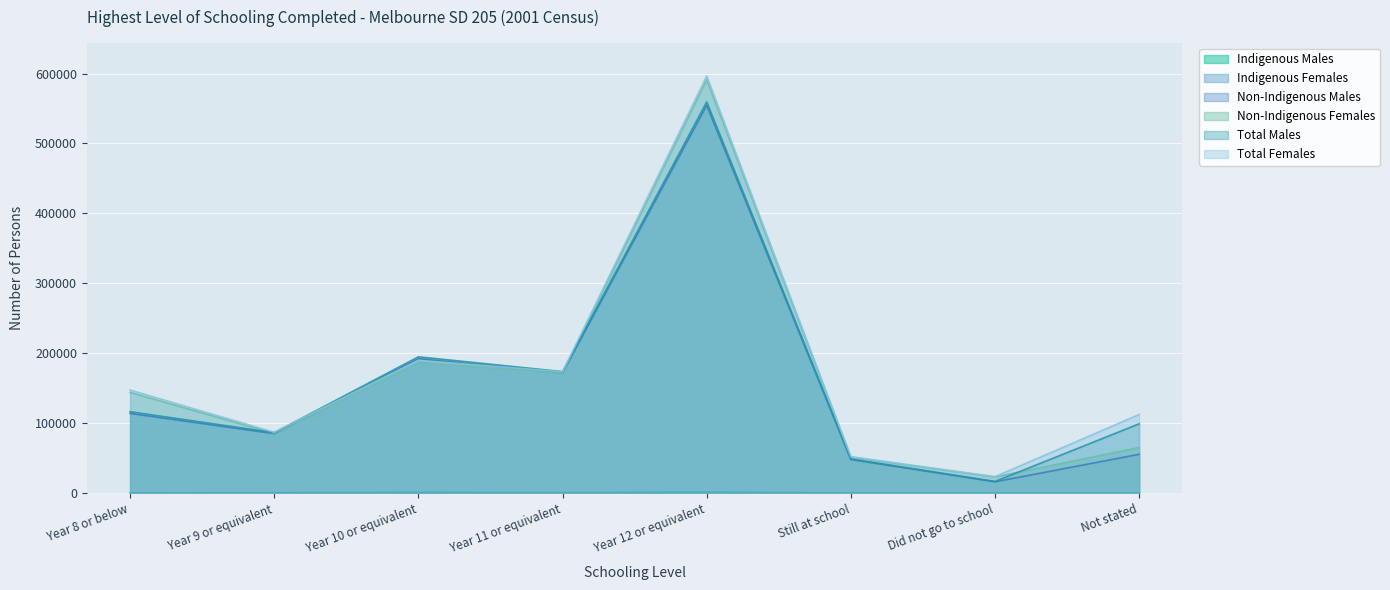

Rank the series at Did not go to school from lowest to highest value.

Indigenous Females, Indigenous Males, Non-Indigenous Males, Total Males, Non-Indigenous Females, Total Females